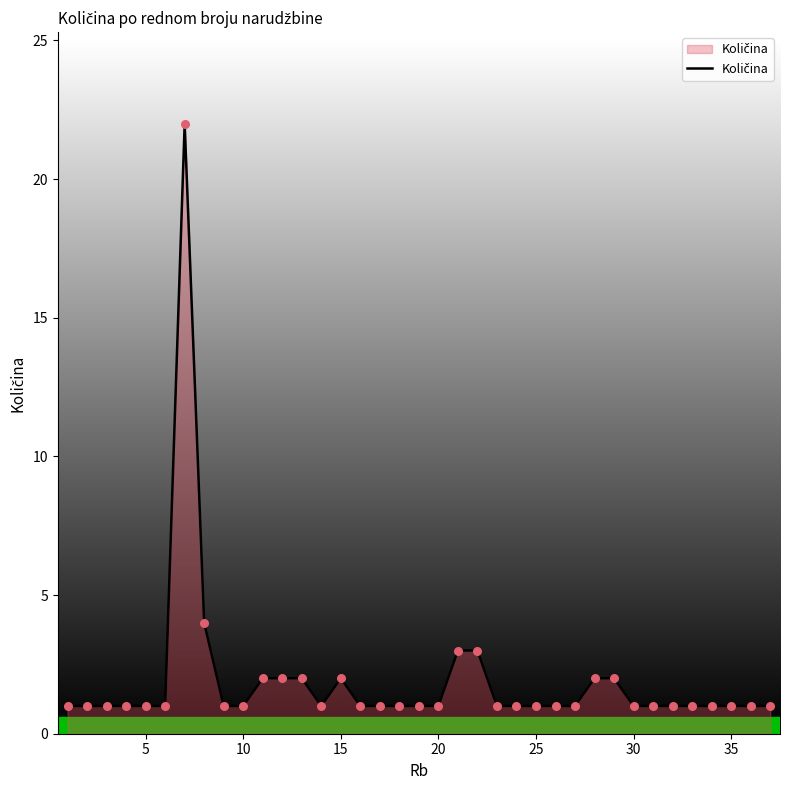

What is the difference between the maximum and minimum values?

21